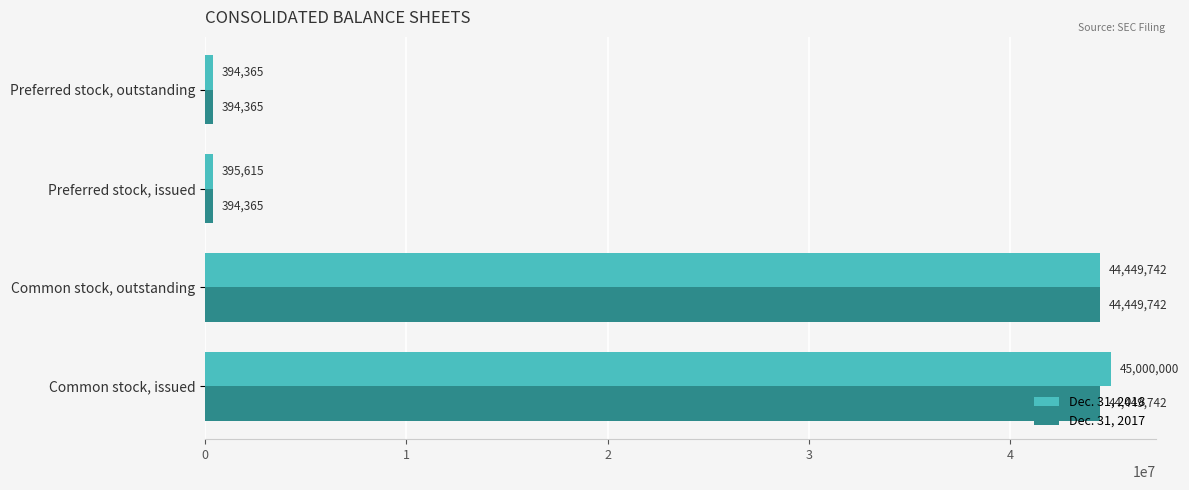

What is the sum of all Dec. 31, 2017 values?

89688214